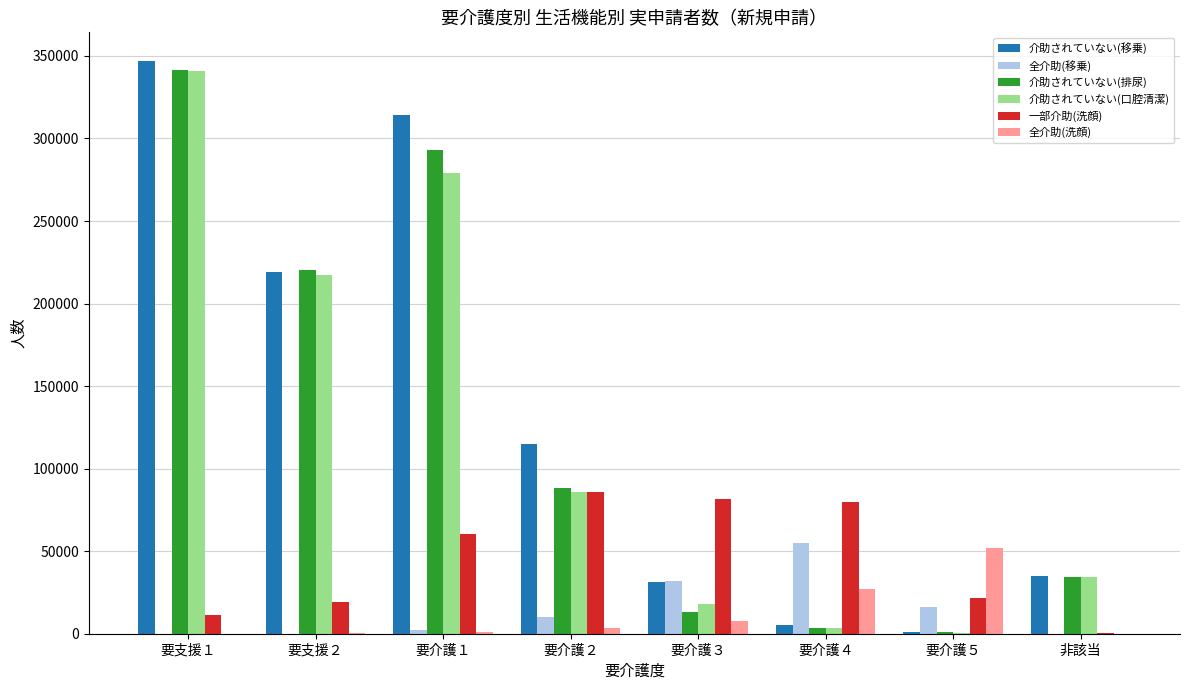

What is the greatest value displayed?

346940